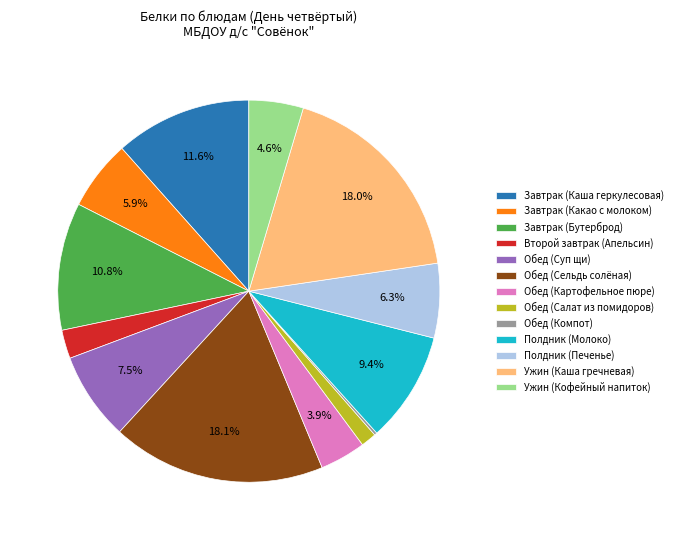

What percentage do Ужин (Кофейный напиток) and Завтрак (Каша геркулесовая) together represent?

16.2%